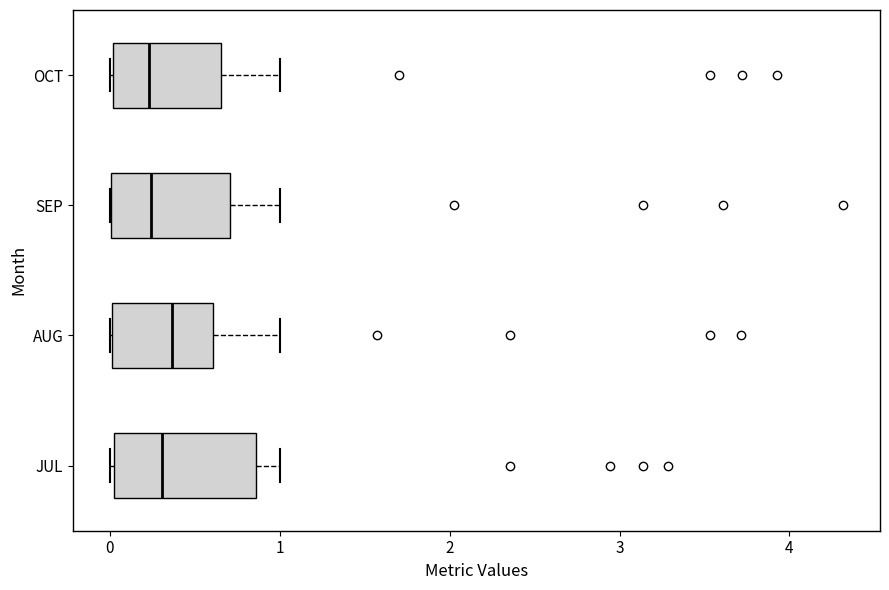

Which box is the widest, from its left edge to its right edge?

JUL